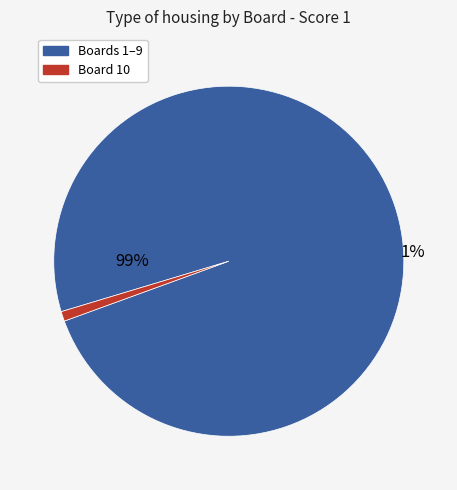

The 2 slice represents 1% of the pie. True or false?

False